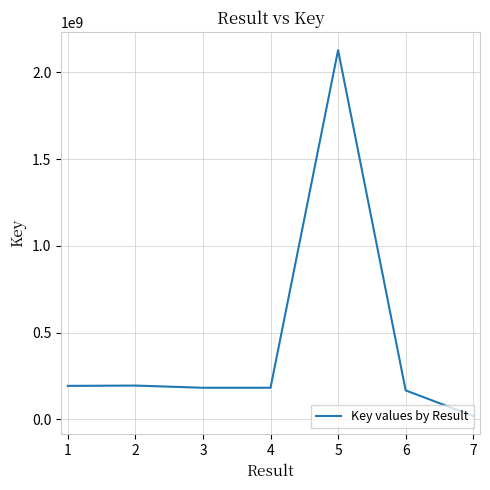

What value does the data have at 5?

2128796261